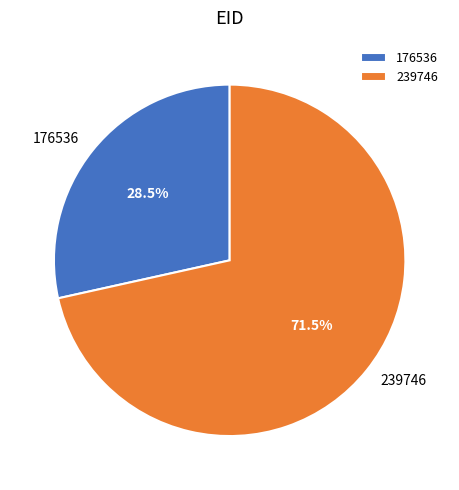

Rank the categories by value from lowest to highest.

176536, 239746